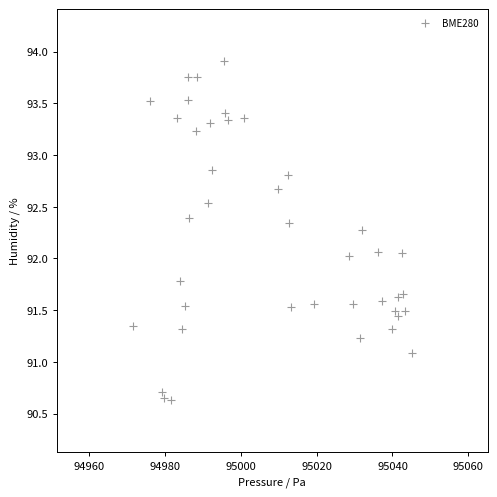

What is the range of X values (max minus min)?

73.6